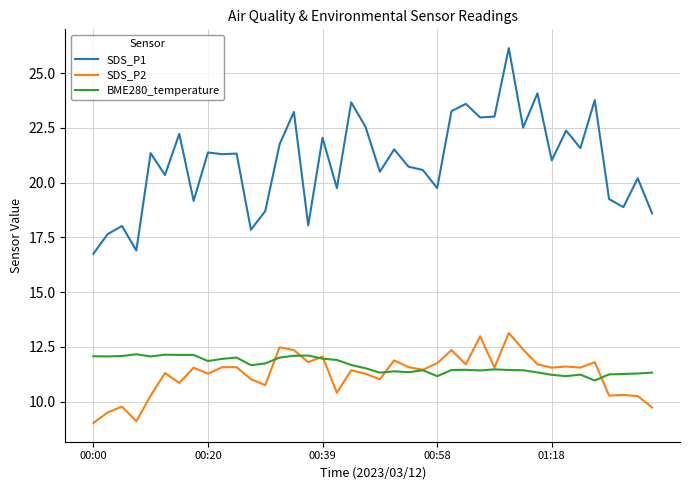

Rank the series by their maximum value, from highest to lowest.

SDS_P1, SDS_P2, BME280_temperature